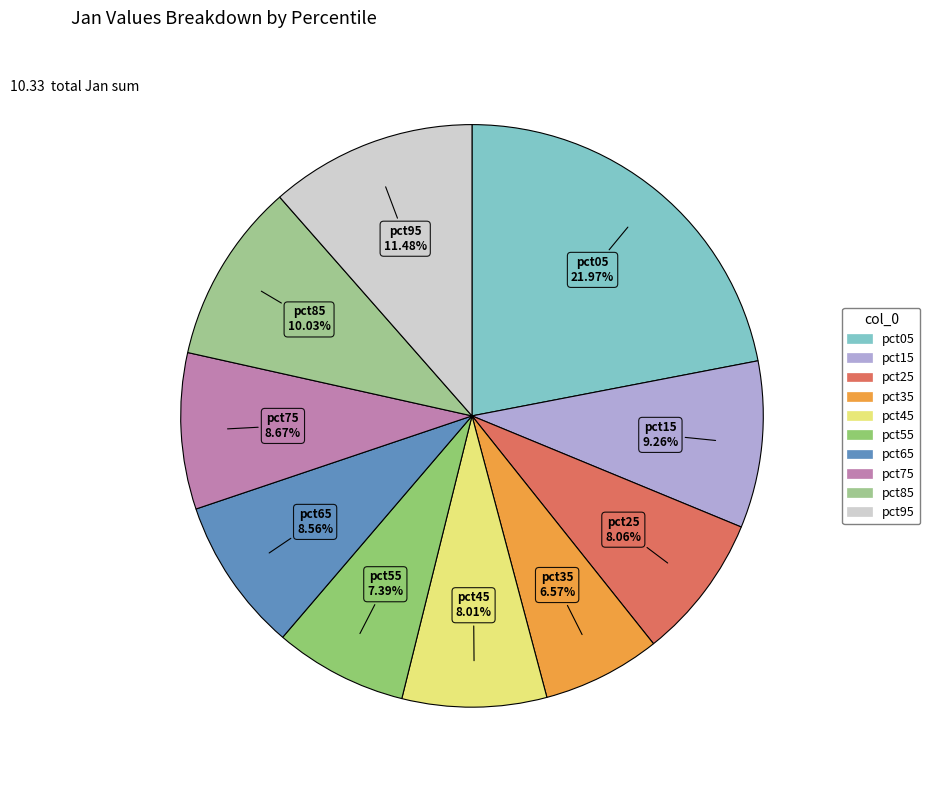

What percentage do pct15 and pct35 together represent?

15.8%